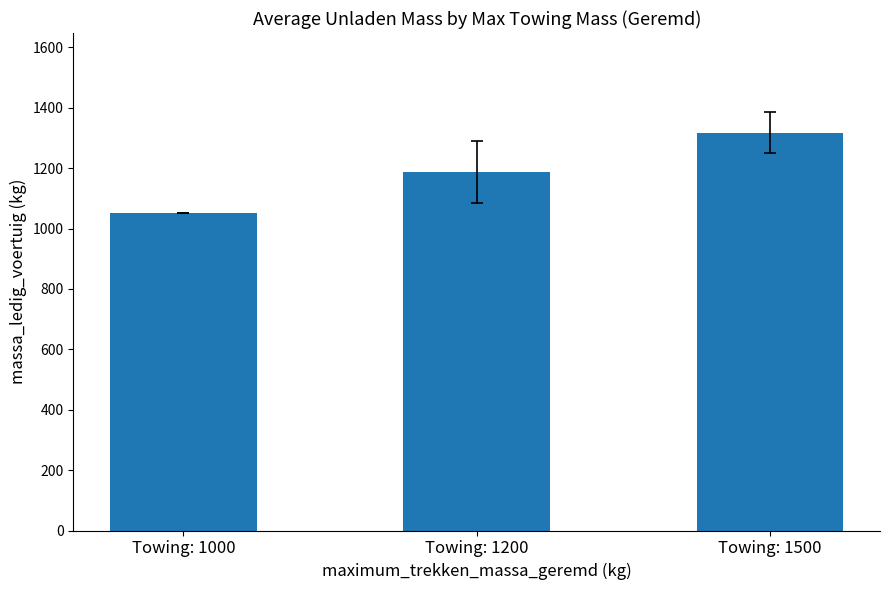

Read the value at Towing: 1000.

1050.0